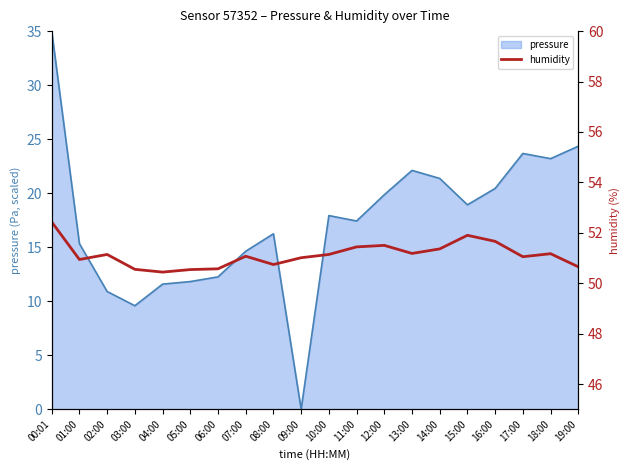

Where does the pressure series first go above 17?

00:01